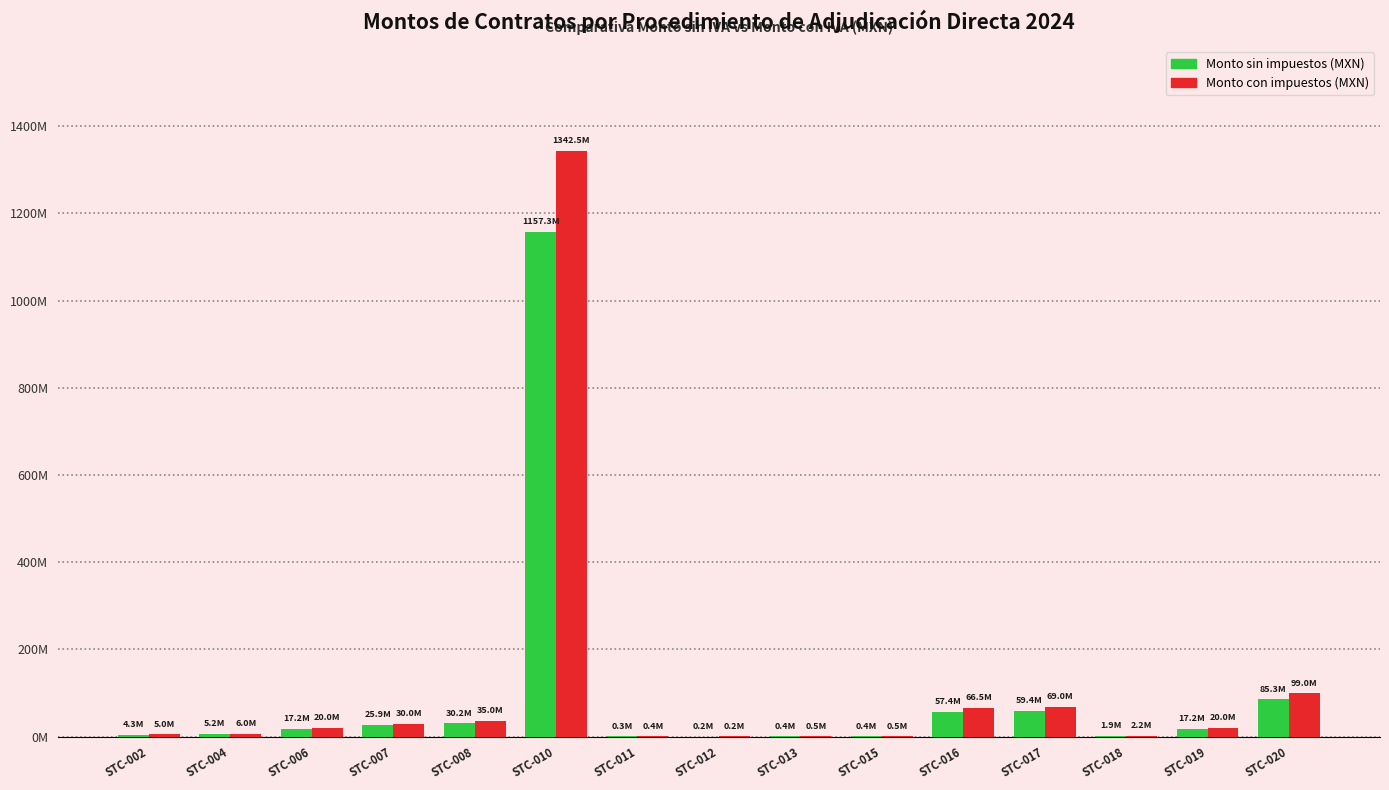

The Monto sin impuestos (MXN) series shows 8281792.1 at STC-004. True or false?

False